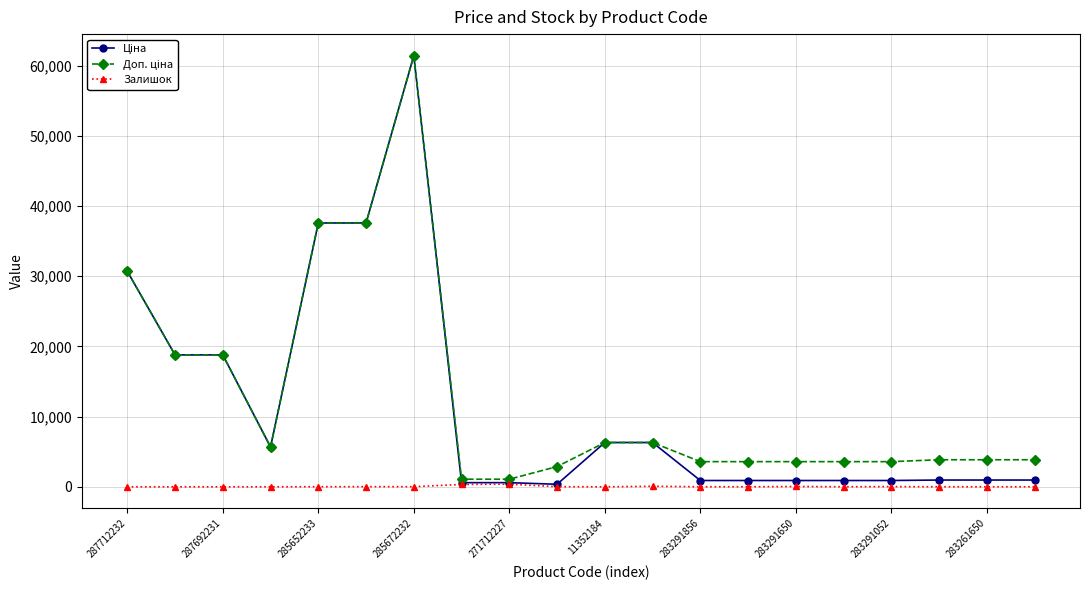

What is the greatest value displayed?

61434.3